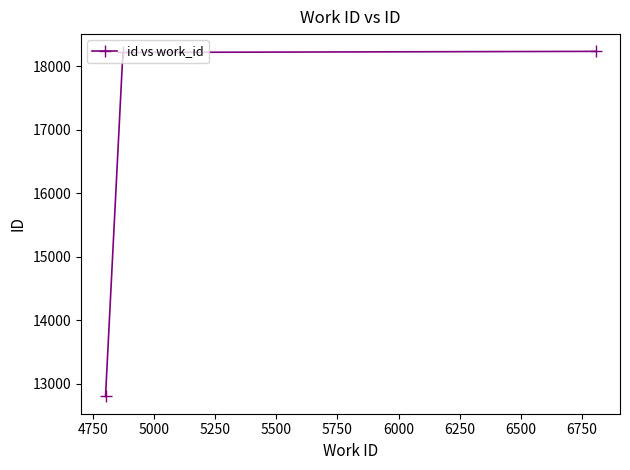

How many categories are shown in the chart?

3